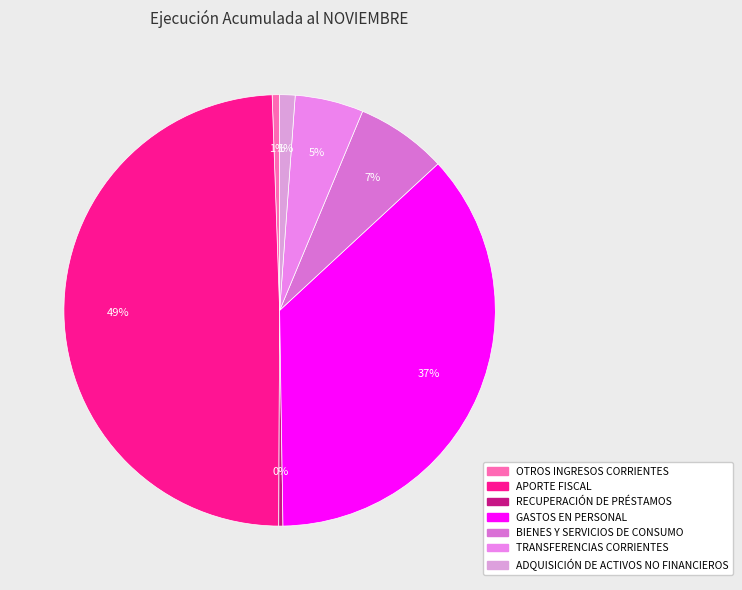

Rank the categories by value from highest to lowest.

APORTE FISCAL, GASTOS EN PERSONAL, BIENES Y SERVICIOS DE CONSUMO, TRANSFERENCIAS CORRIENTES, ADQUISICIÓN DE ACTIVOS NO FINANCIEROS, OTROS INGRESOS CORRIENTES, RECUPERACIÓN DE PRÉSTAMOS